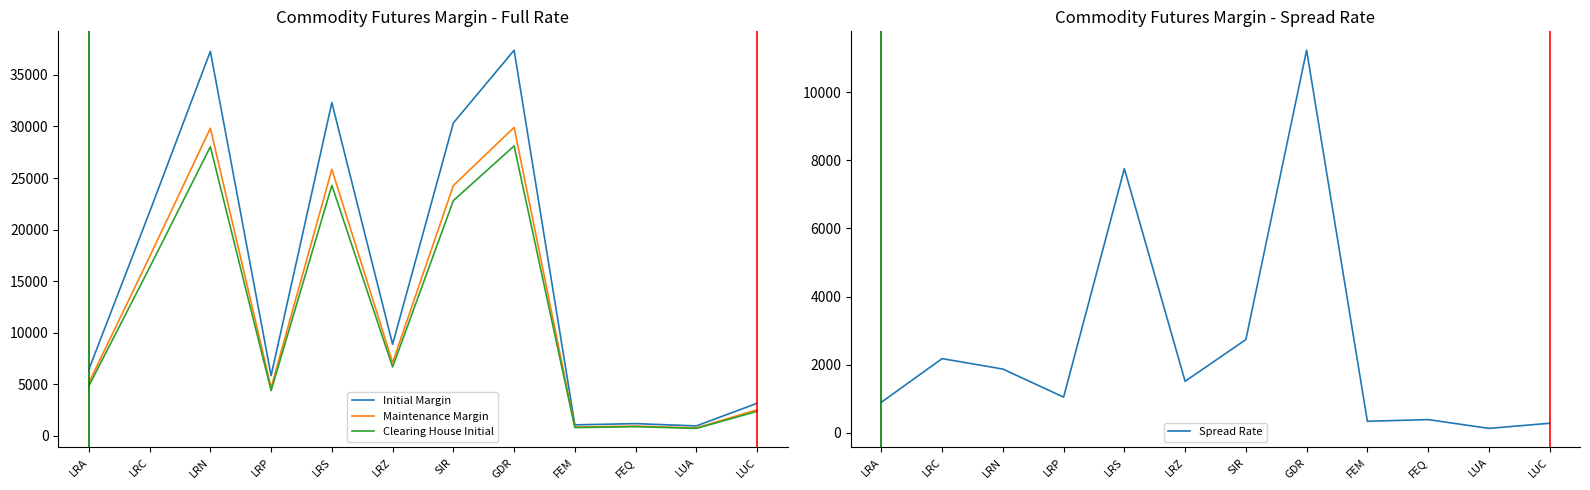

What is the label of the 7th point from the right?

LRZ